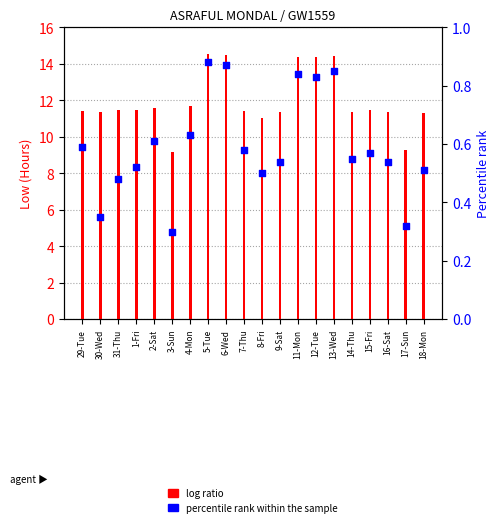

At which category is the sum across all series the highest?

5-Tue